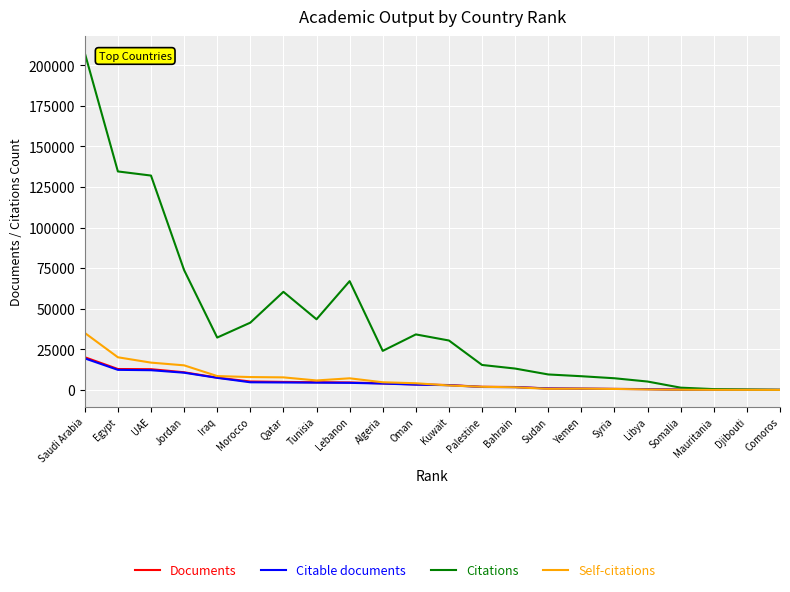

Is the value of Citations at Iraq greater than the value of Self-citations at Syria?

Yes